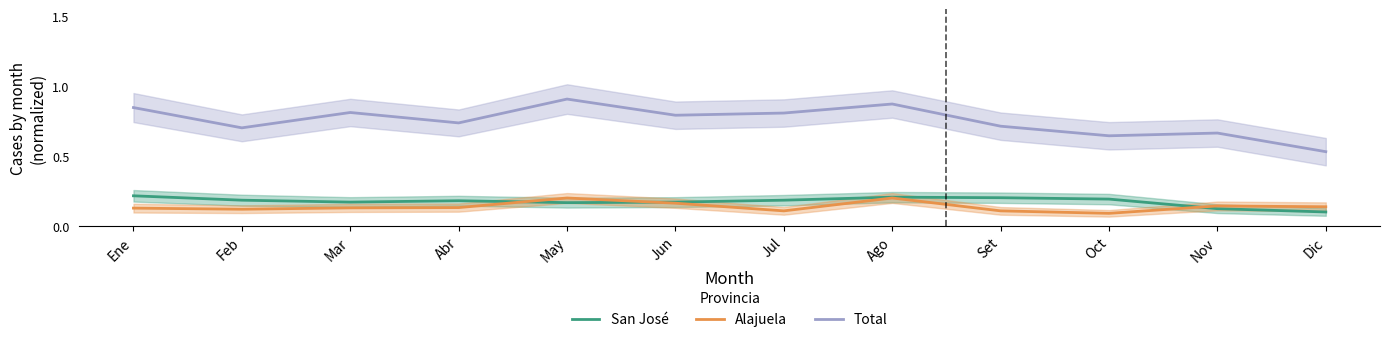

What is the difference between the San José values at Nov and Oct?

0.1